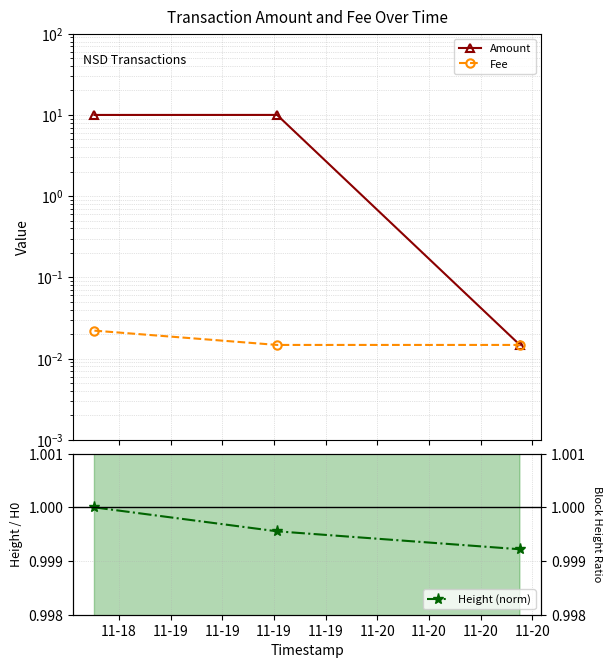

True or false: Fee has a value of 0.0 at 11-18.

True